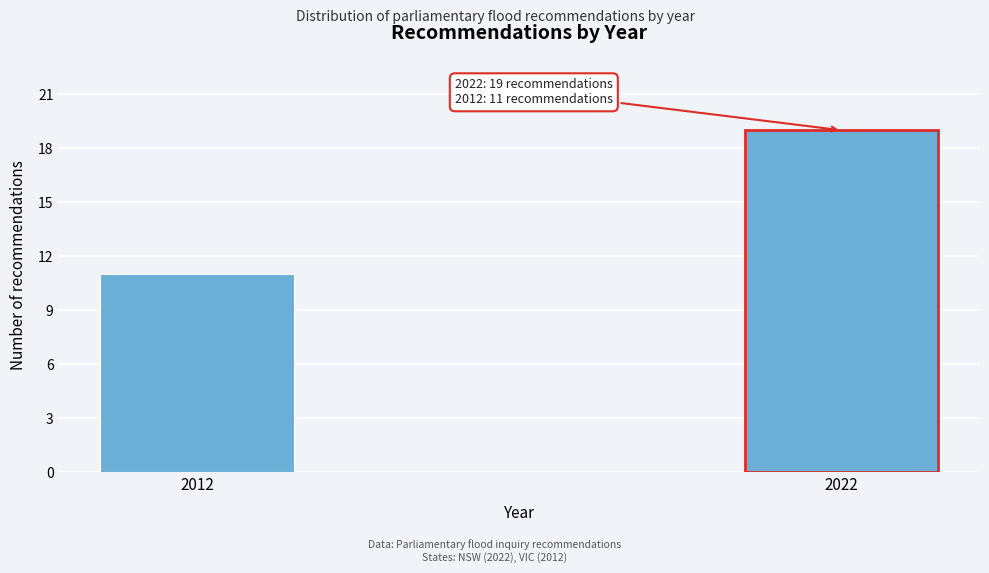

Reading left to right, extract all data points from this chart.

11	19